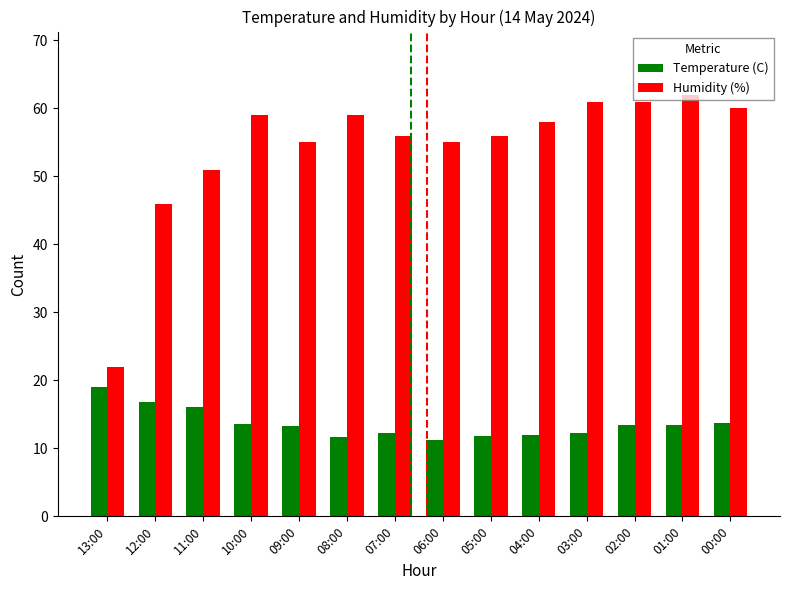

Does the chart contain stacked bars?

No